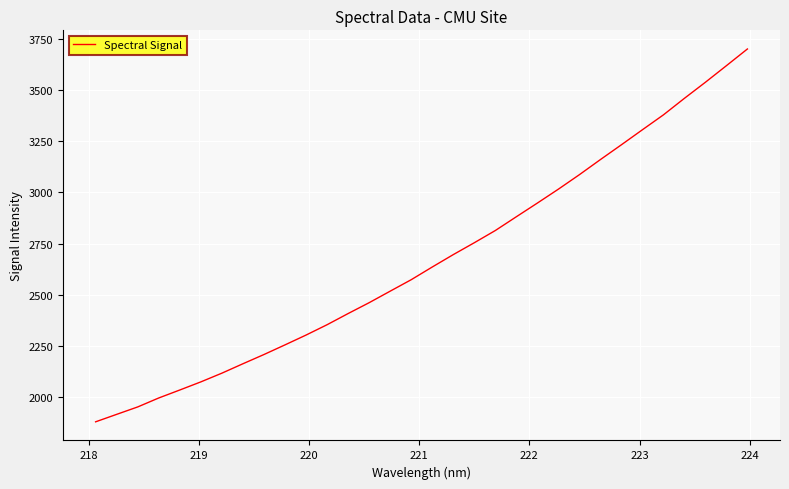

How many lines are shown in the chart?

1